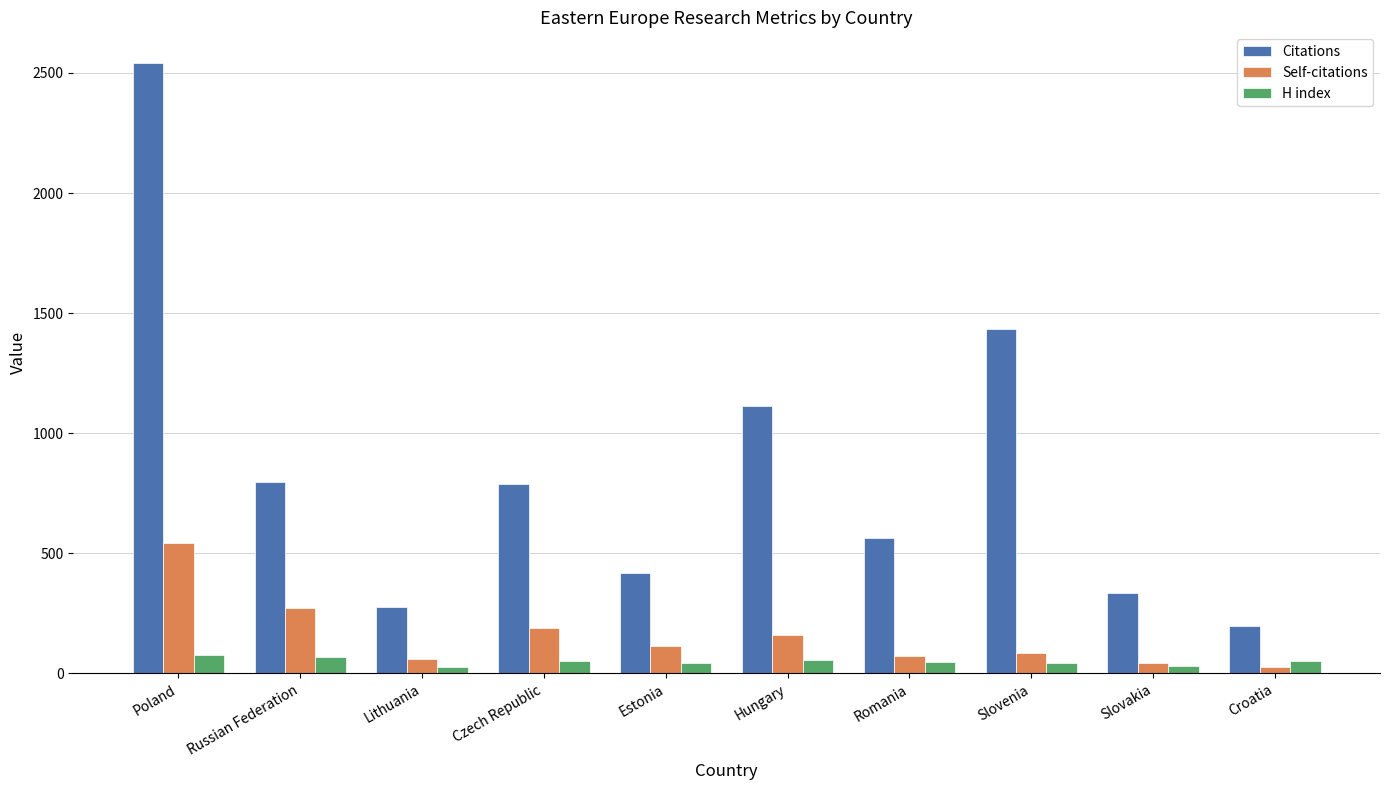

At how many categories does at least one series exceed 2194?

1